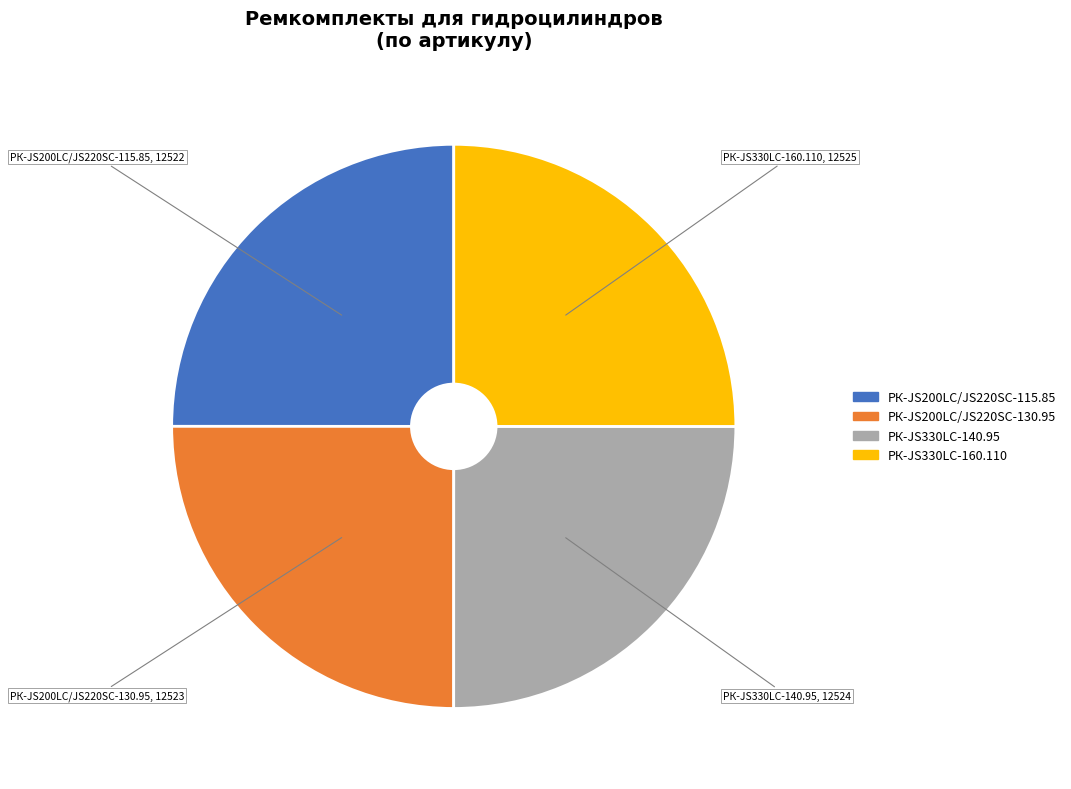

Does РК-JS330LC-140.95 account for over 50% of the chart?

No